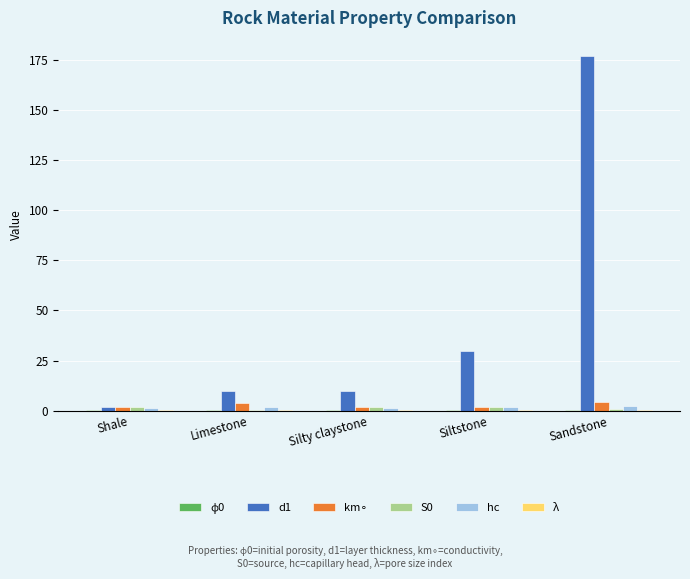

Is it true that d1 equals 17.0 at Silty claystone?

False